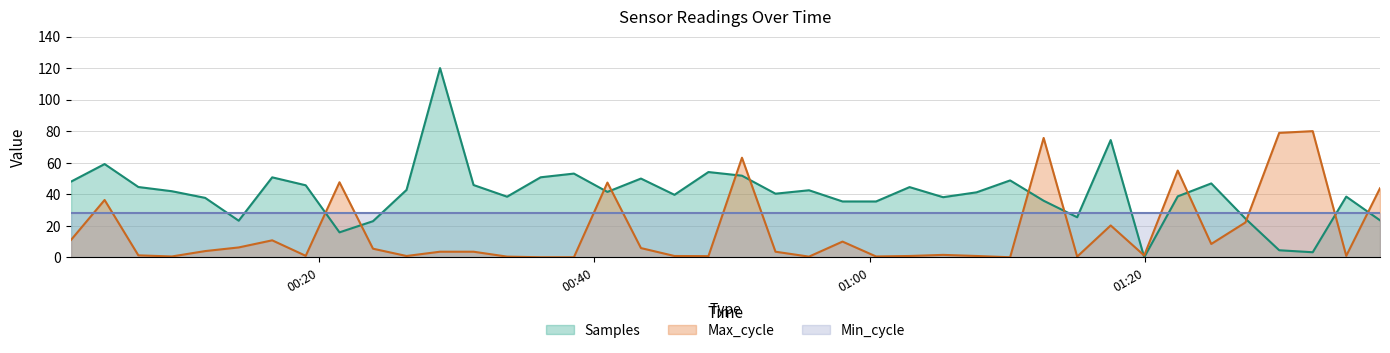

At which category does the chart reach its minimum across all series?

2023/05/03 01:19:55